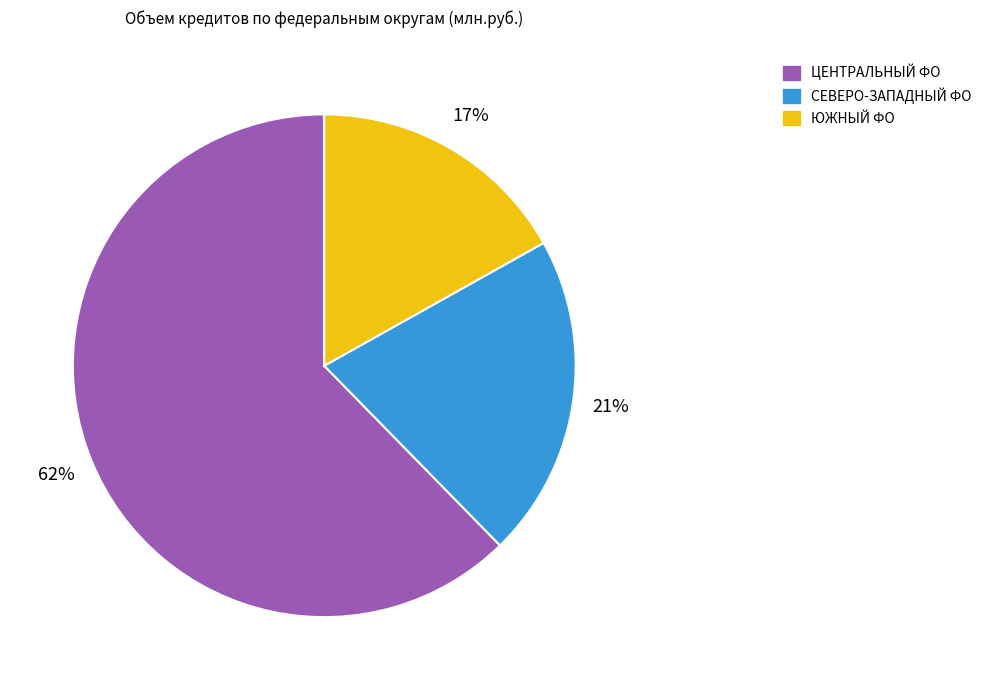

Is there any slice that represents more than half of the pie?

Yes